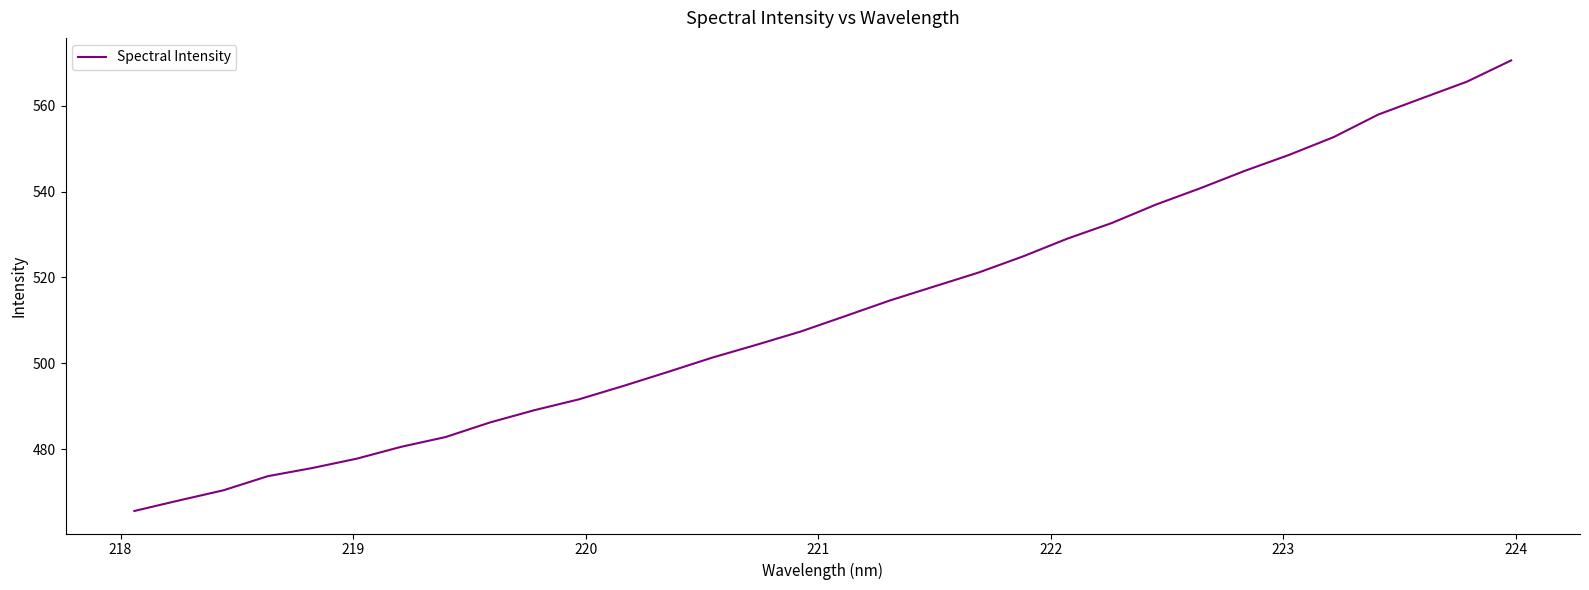

What is the minimum value shown in the chart?

465.5